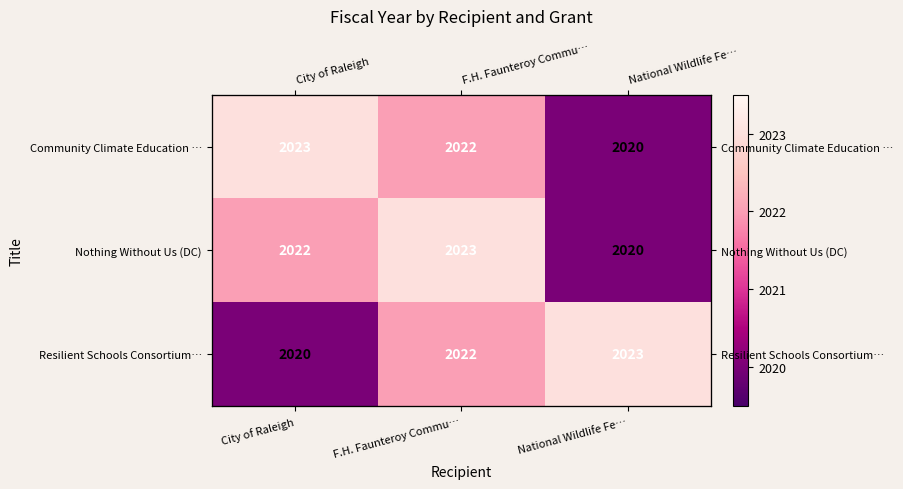

Rank the categories by Resilient Schools Consortium… value from lowest to highest.

City of Raleigh, F.H. Faunteroy Commu…, National Wildlife Fe…